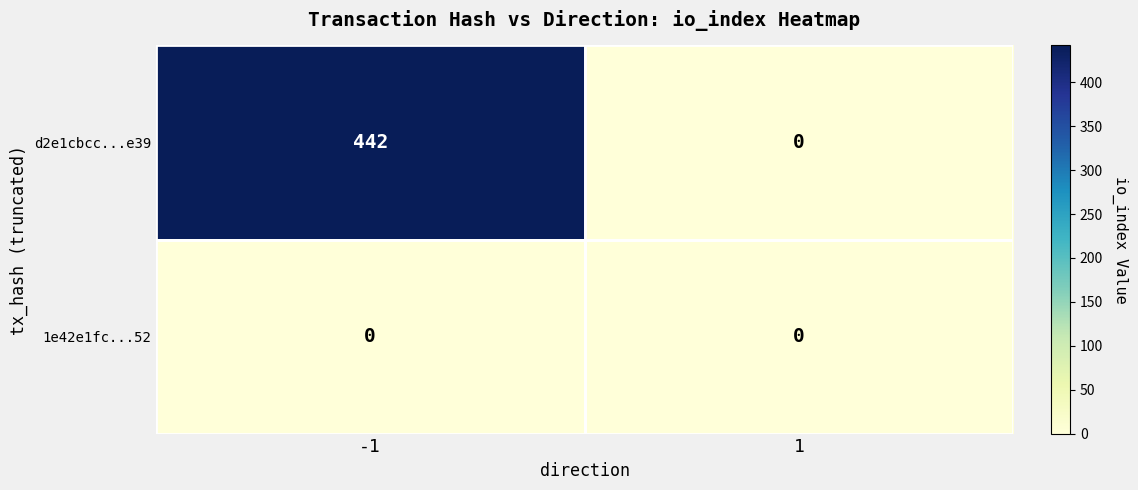

The value of d2e1cbcc...e39 at 1 is 163. True or false?

False